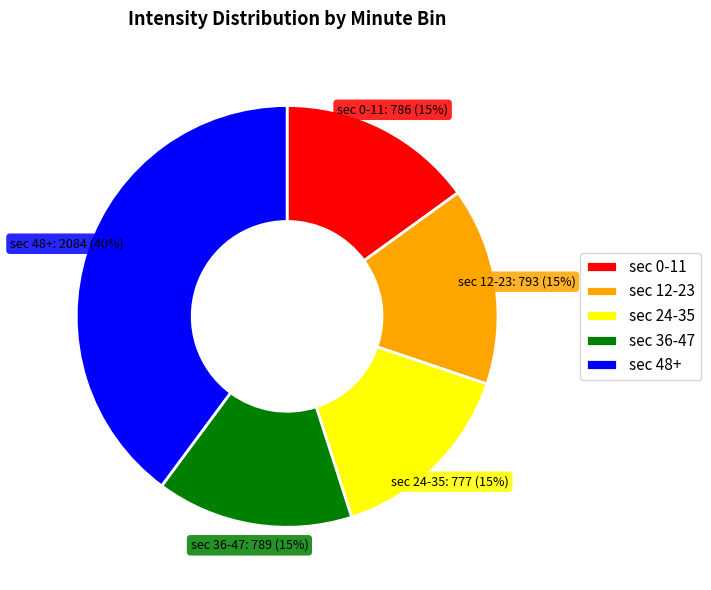

Count the number of slices in the pie.

5